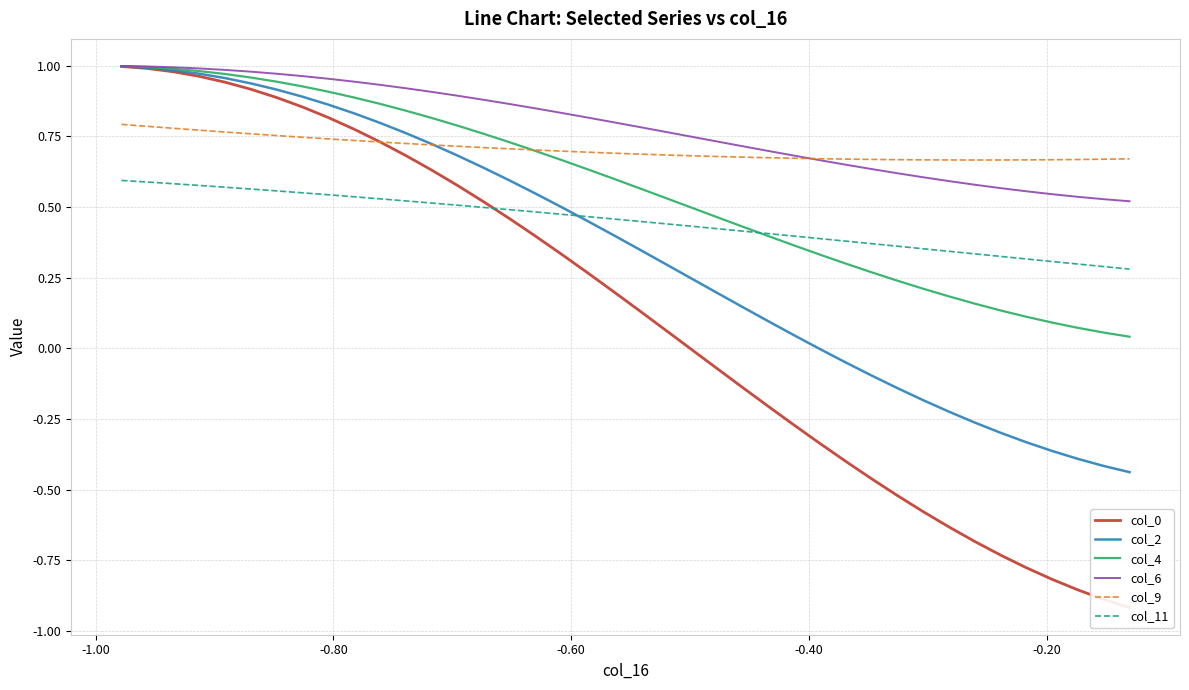

True or false: col_0 and col_2 cross at least once.

False